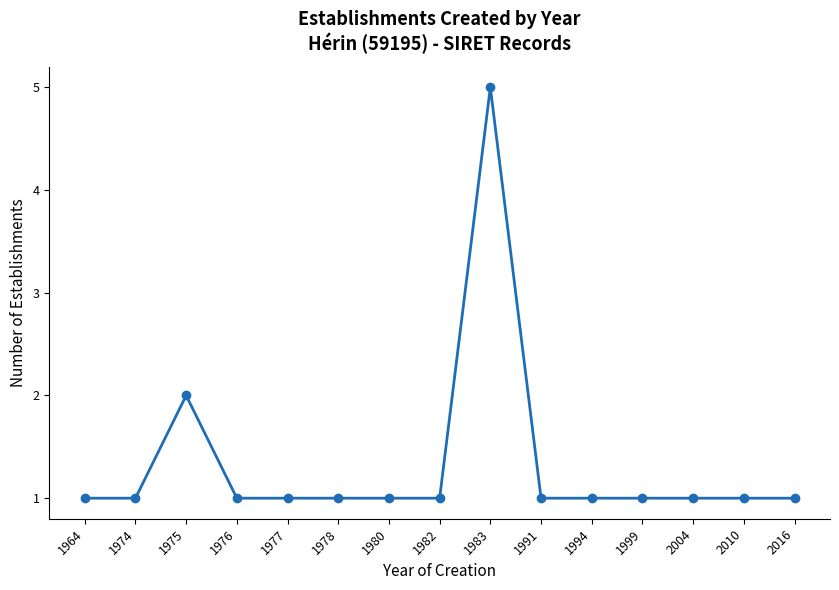

Is this an area chart (filled region under the line)?

No